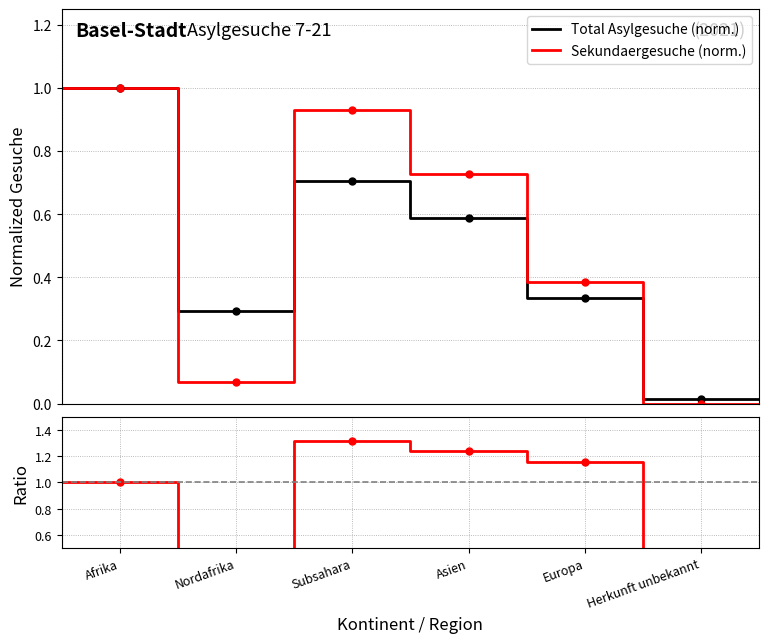

What is the highest value of the Total Asylgesuche (norm.) series?

1.0